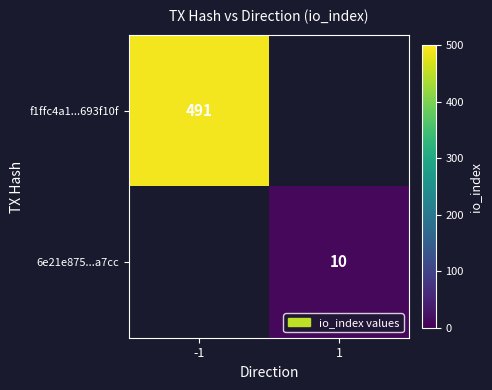

The value of 6e21e875...a7cc at 1 is 10. True or false?

True